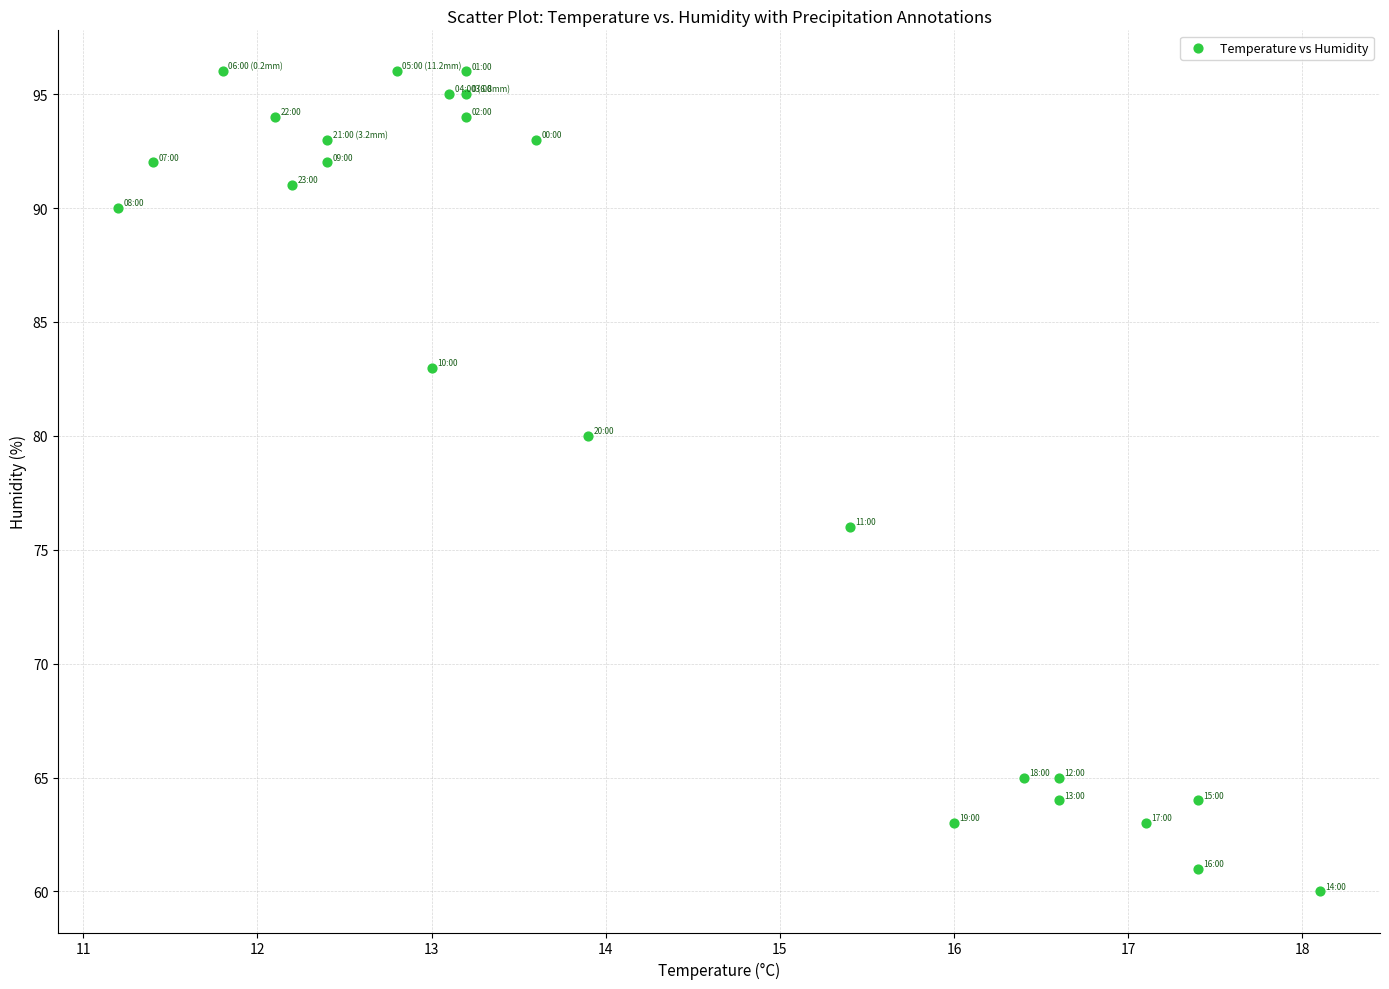

What is the range of Y values (max minus min)?

36